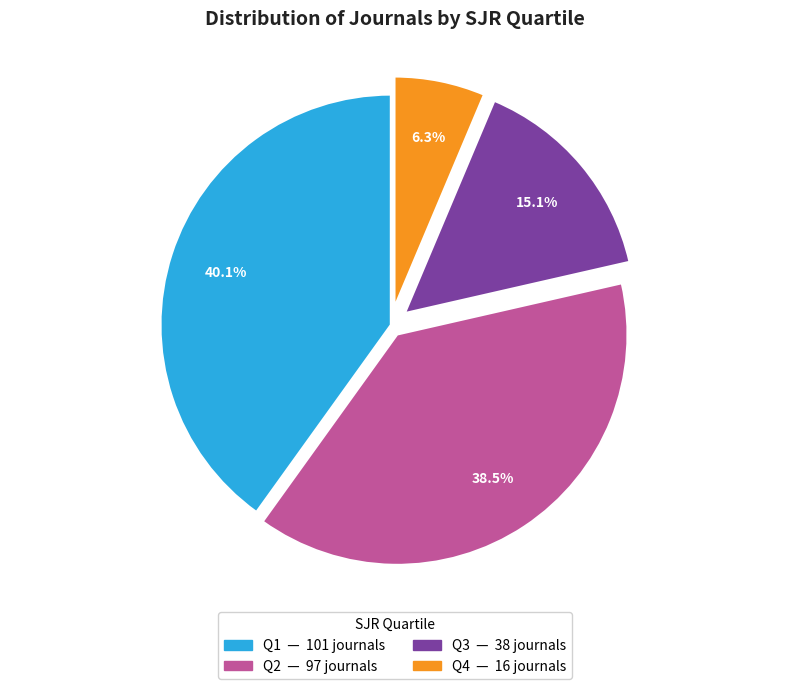

Does any single category account for the majority?

No